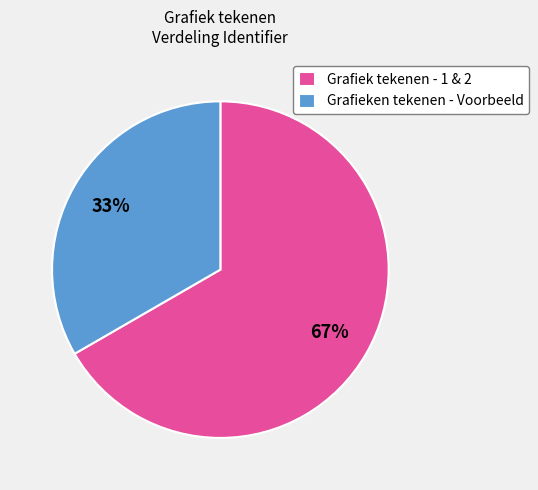

How many segments does this pie chart have?

2